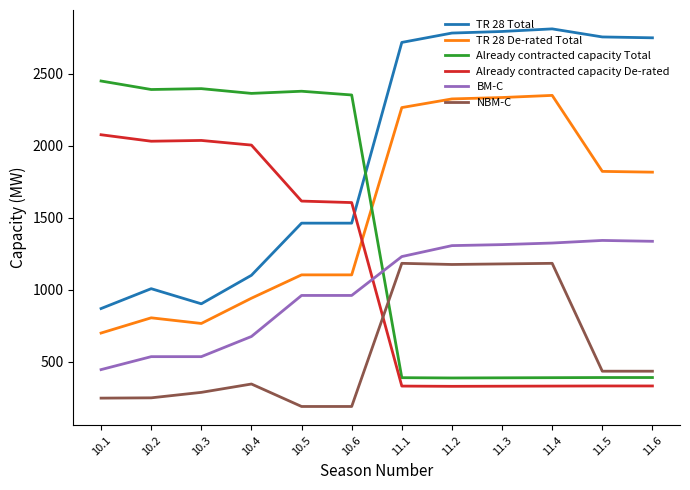

How many times do TR 28 De-rated Total and Already contracted capacity De-rated cross each other?

1